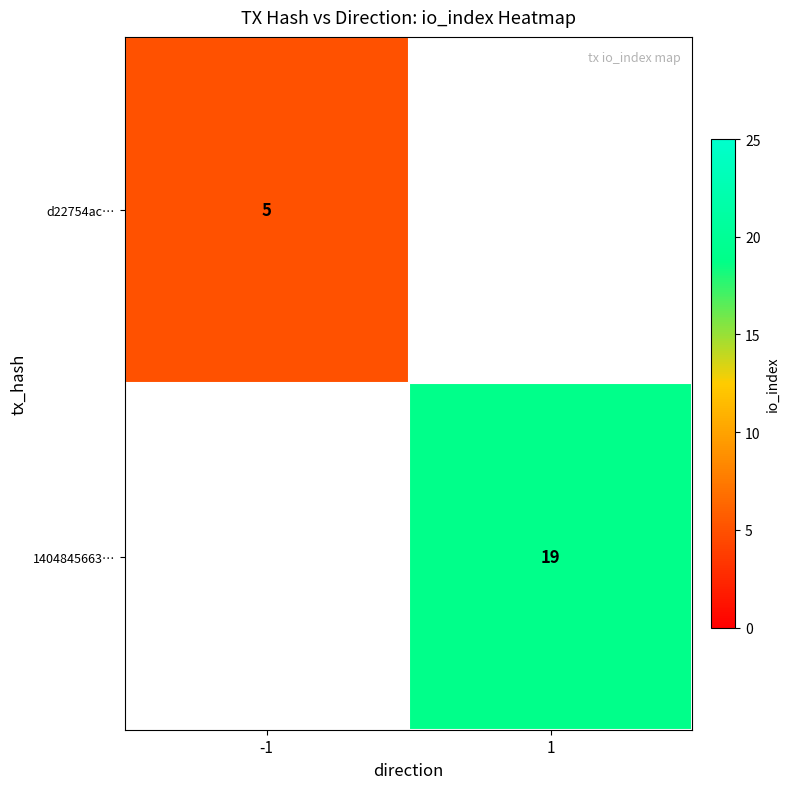

Is the value of d22754ac… at -1 greater than the value of 1404845663… at 1?

No